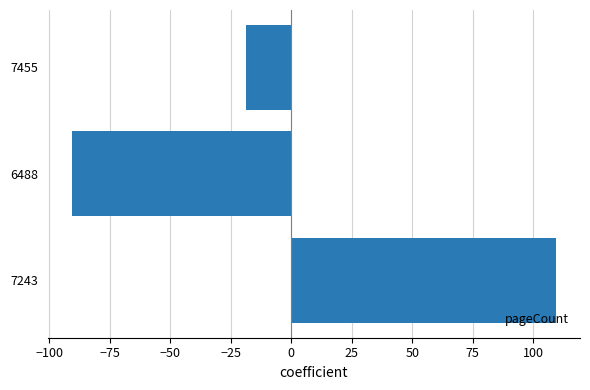

True or false: the data shows -18.7 at 7455.

True